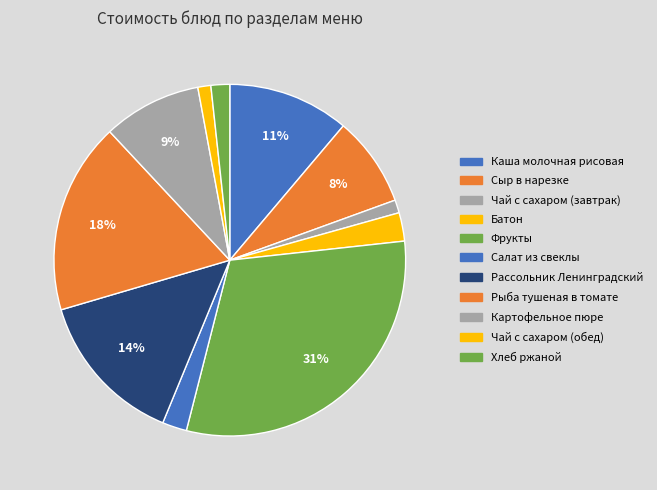

To the nearest percent, what is the average slice percentage?

9%